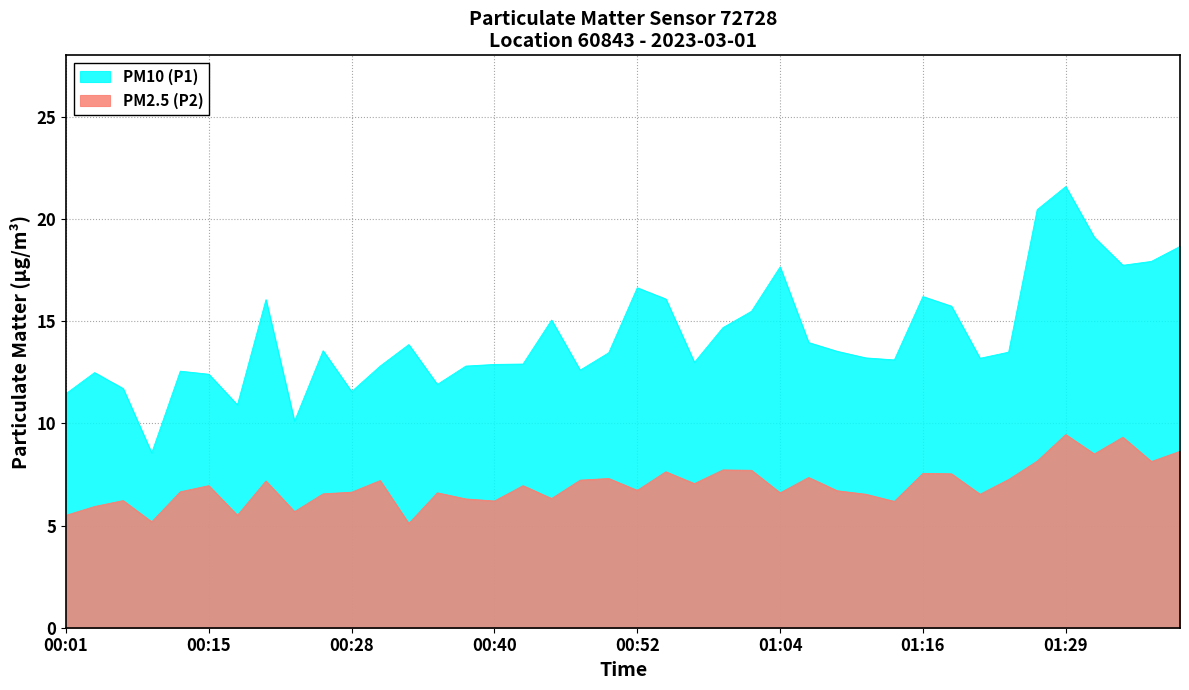

Does the chart display data point markers on the line(s)?

No